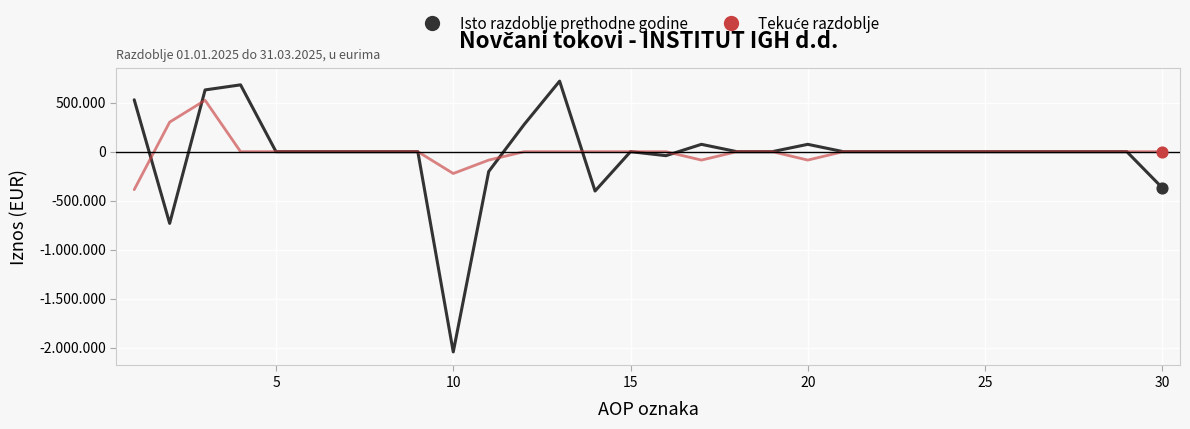

Which series has the largest total across all categories?

Tekuće razdoblje